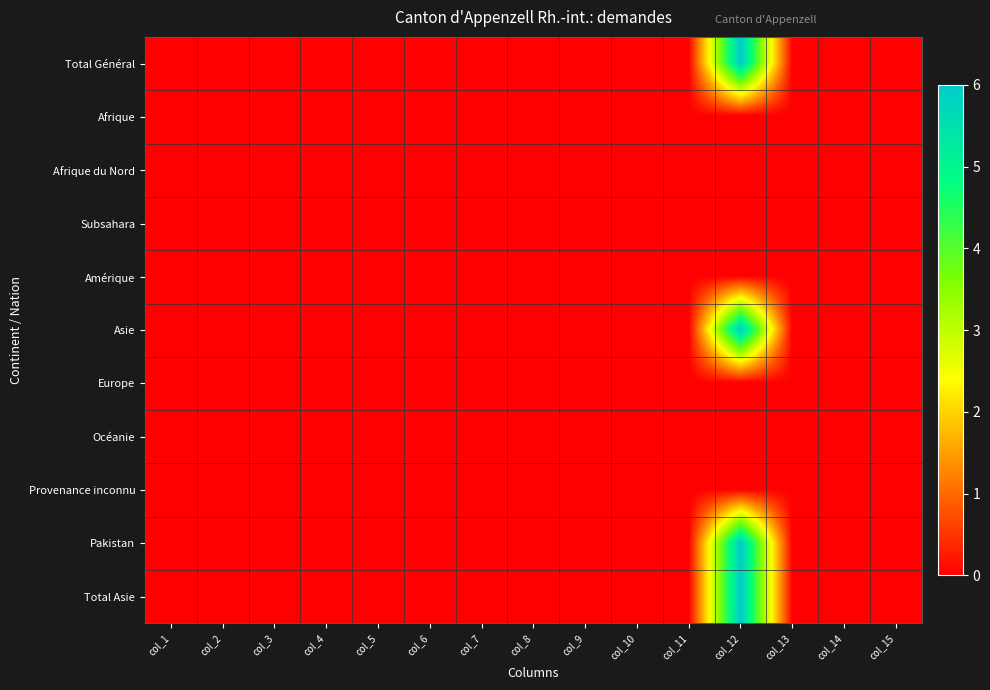

Reading left to right, list all the values displayed in this chart.

Total Général: col_1=0	col_2=0	col_3=0	col_4=0	col_5=0	col_6=0	col_7=0	col_8=0	col_9=0	col_10=0	col_11=0	col_12=6	col_13=0	col_14=0	col_15=0
Afrique: col_1=0	col_2=0	col_3=0	col_4=0	col_5=0	col_6=0	col_7=0	col_8=0	col_9=0	col_10=0	col_11=0	col_12=0	col_13=0	col_14=0	col_15=0
Afrique du Nord: col_1=0	col_2=0	col_3=0	col_4=0	col_5=0	col_6=0	col_7=0	col_8=0	col_9=0	col_10=0	col_11=0	col_12=0	col_13=0	col_14=0	col_15=0
Subsahara: col_1=0	col_2=0	col_3=0	col_4=0	col_5=0	col_6=0	col_7=0	col_8=0	col_9=0	col_10=0	col_11=0	col_12=0	col_13=0	col_14=0	col_15=0
Amérique: col_1=0	col_2=0	col_3=0	col_4=0	col_5=0	col_6=0	col_7=0	col_8=0	col_9=0	col_10=0	col_11=0	col_12=0	col_13=0	col_14=0	col_15=0
Asie: col_1=0	col_2=0	col_3=0	col_4=0	col_5=0	col_6=0	col_7=0	col_8=0	col_9=0	col_10=0	col_11=0	col_12=6	col_13=0	col_14=0	col_15=0
Europe: col_1=0	col_2=0	col_3=0	col_4=0	col_5=0	col_6=0	col_7=0	col_8=0	col_9=0	col_10=0	col_11=0	col_12=0	col_13=0	col_14=0	col_15=0
Océanie: col_1=0	col_2=0	col_3=0	col_4=0	col_5=0	col_6=0	col_7=0	col_8=0	col_9=0	col_10=0	col_11=0	col_12=0	col_13=0	col_14=0	col_15=0
Provenance inconnu: col_1=0	col_2=0	col_3=0	col_4=0	col_5=0	col_6=0	col_7=0	col_8=0	col_9=0	col_10=0	col_11=0	col_12=0	col_13=0	col_14=0	col_15=0
Pakistan: col_1=0	col_2=0	col_3=0	col_4=0	col_5=0	col_6=0	col_7=0	col_8=0	col_9=0	col_10=0	col_11=0	col_12=6	col_13=0	col_14=0	col_15=0
Total Asie: col_1=0	col_2=0	col_3=0	col_4=0	col_5=0	col_6=0	col_7=0	col_8=0	col_9=0	col_10=0	col_11=0	col_12=6	col_13=0	col_14=0	col_15=0